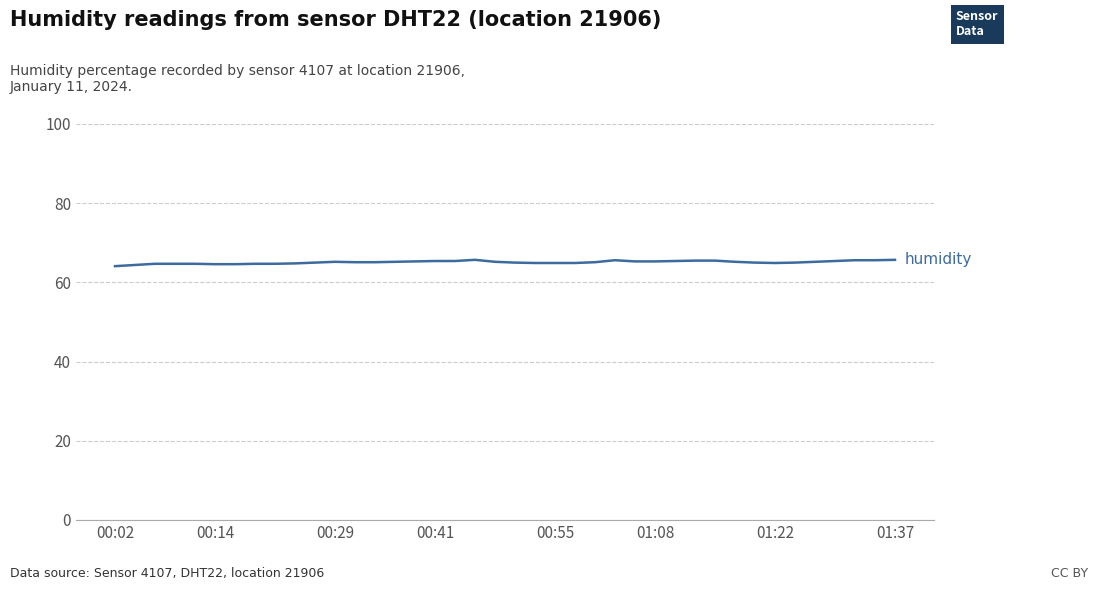

What is the smallest value displayed?

64.1